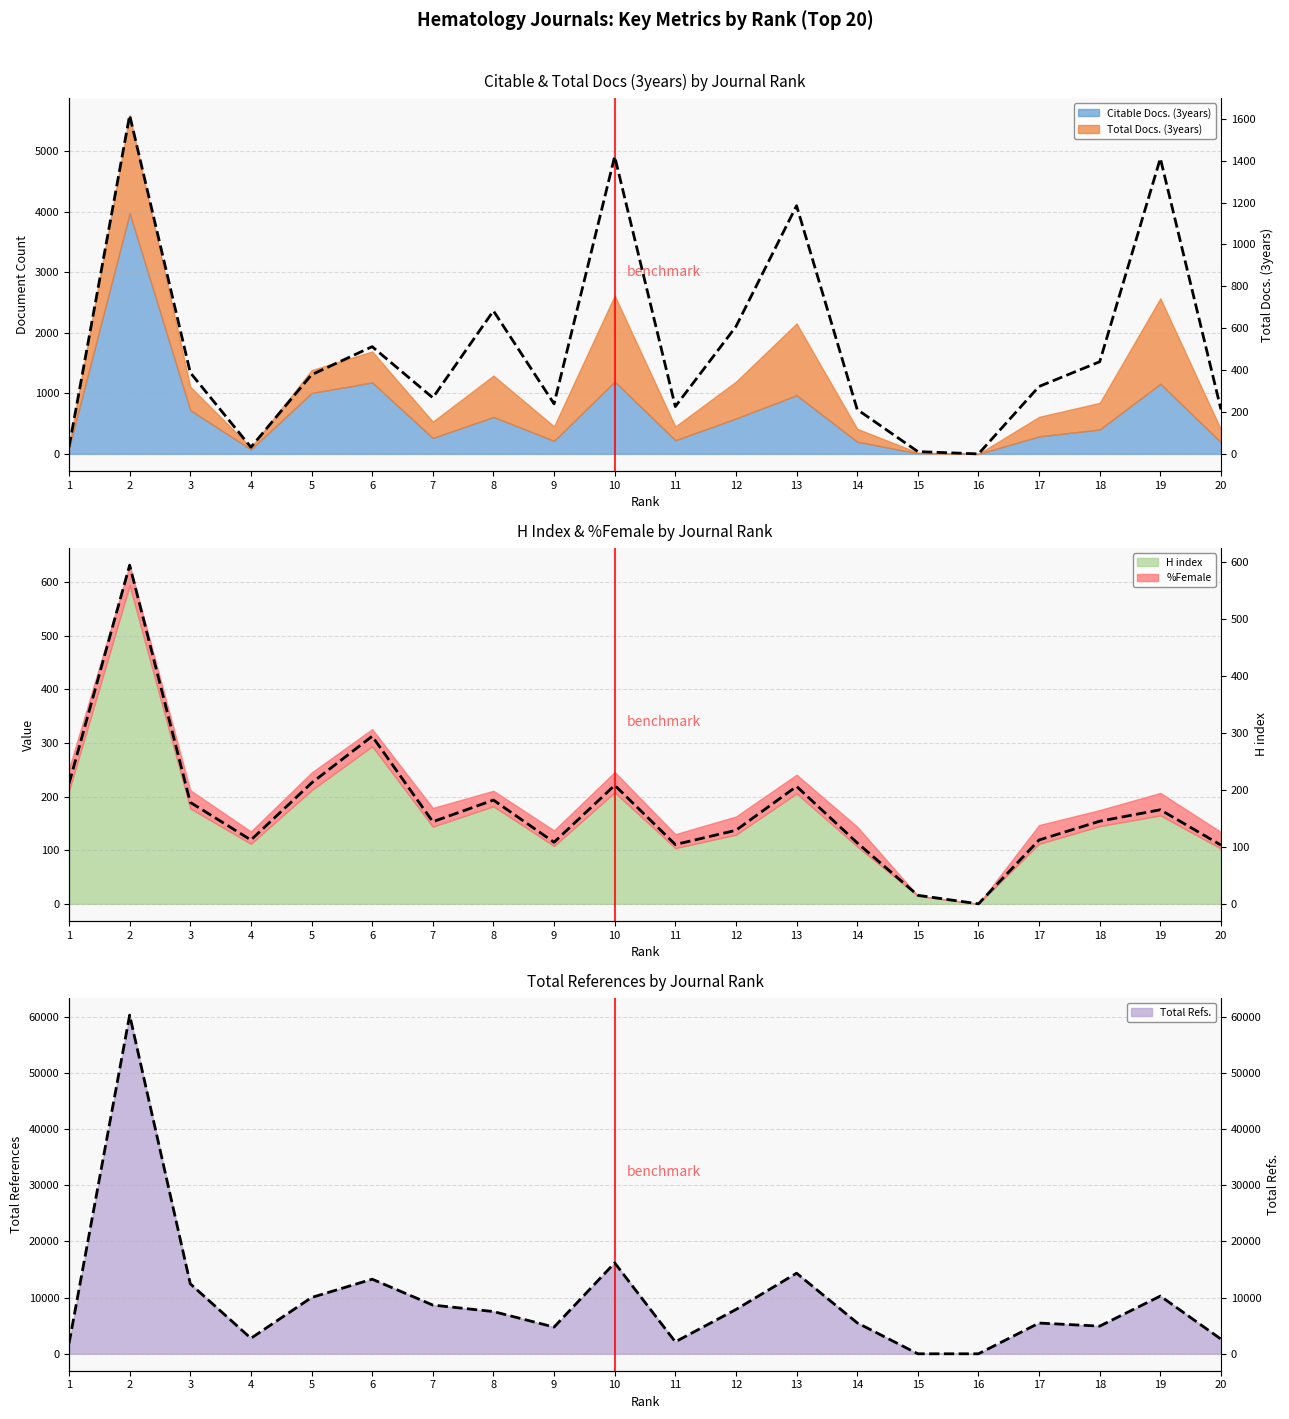

How many values in the Total Refs. (right) series exceed 7514?

9